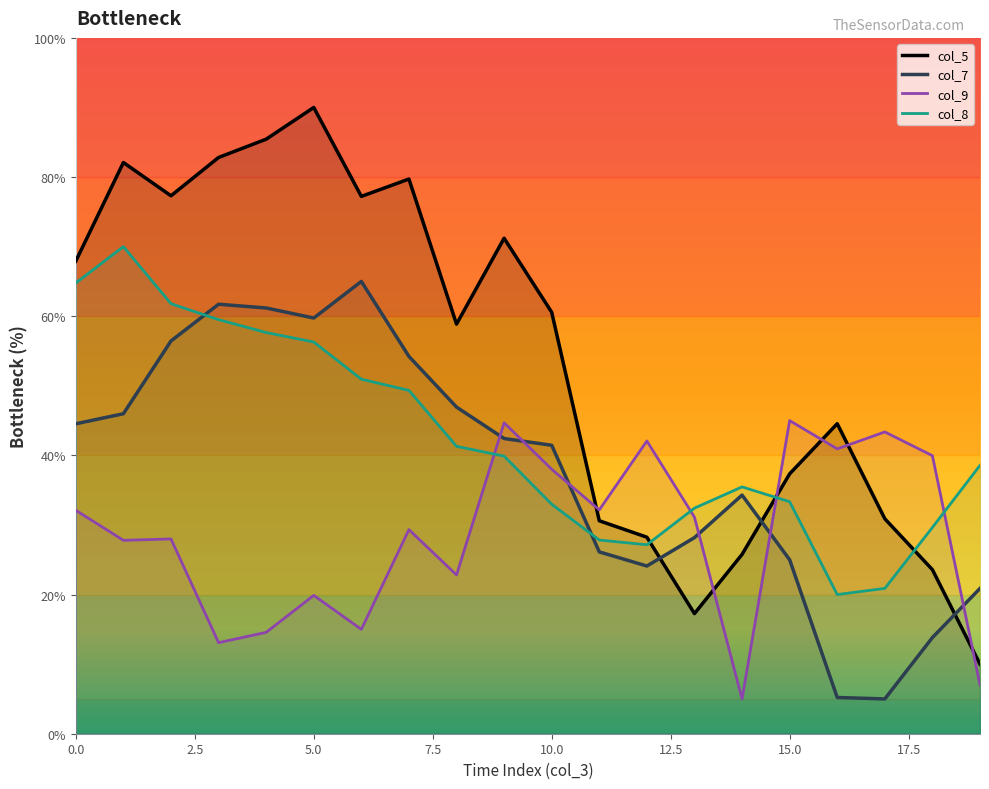

The col_7 series shows 54.2 at 7. True or false?

True